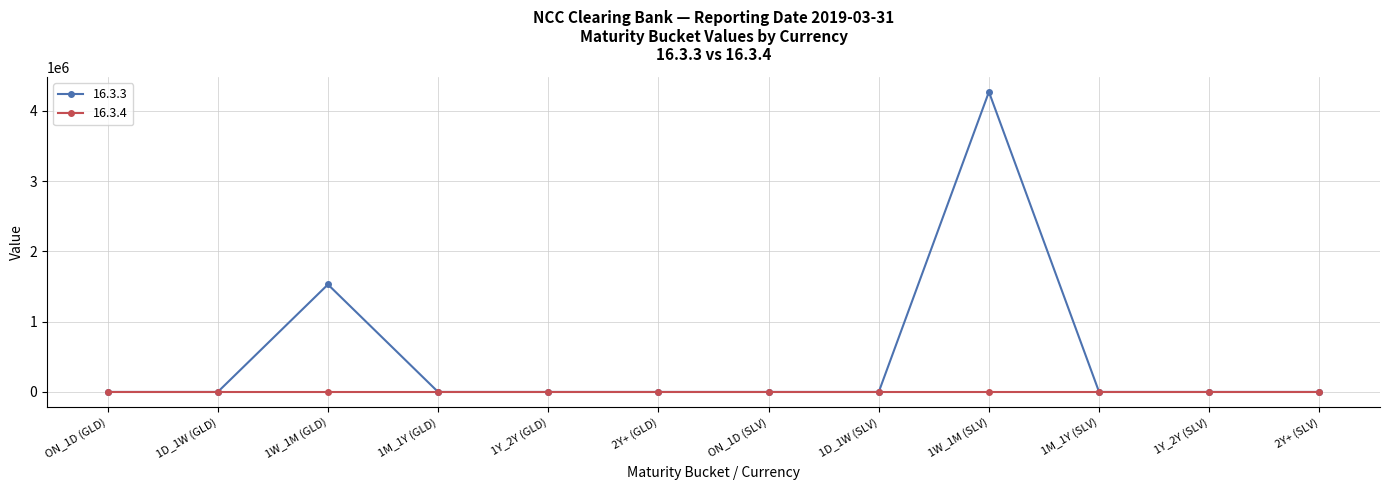

The value of 16.3.4 at 1Y_2Y (GLD) is 0. True or false?

True